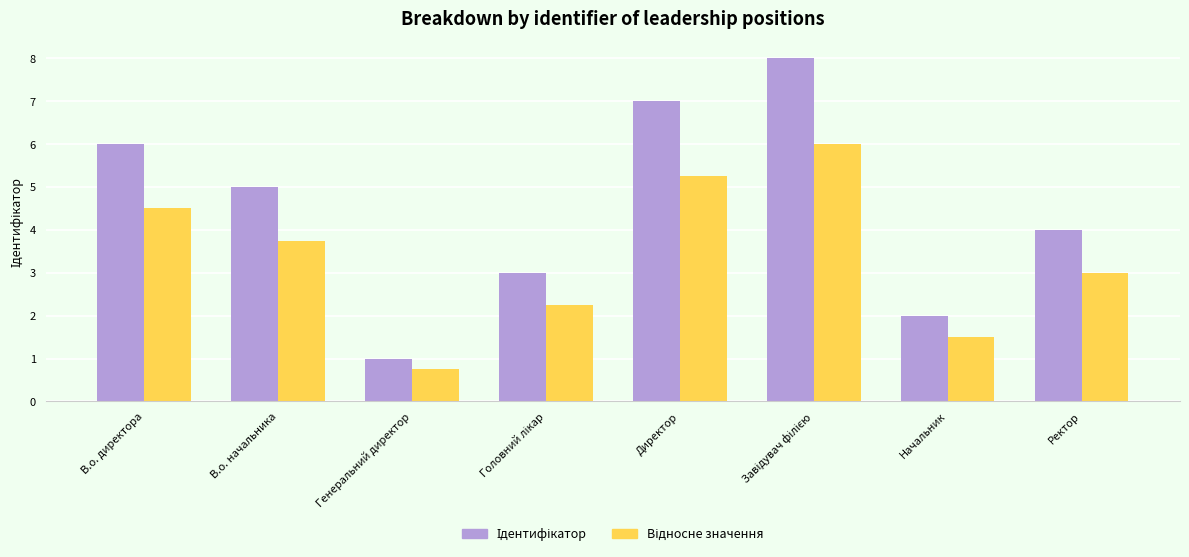

Which category has the lowest value across all series?

Генеральний директор